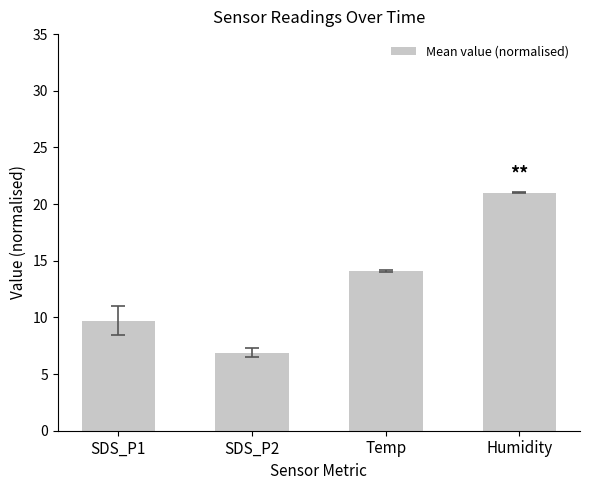

What is the label of the 3rd bar from the right?

SDS_P2